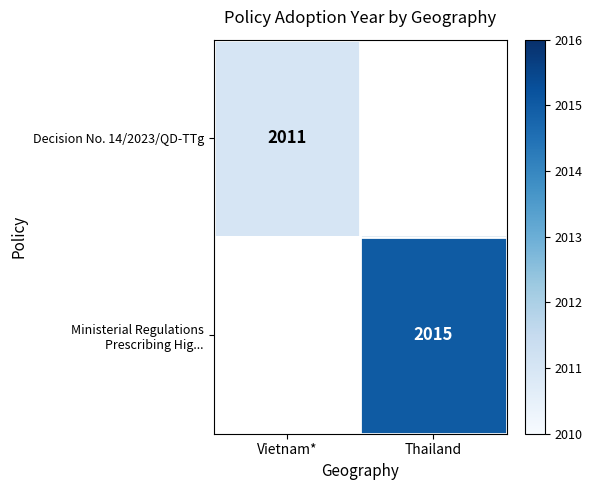

Between Vietnam* and Thailand, which is larger?

Thailand